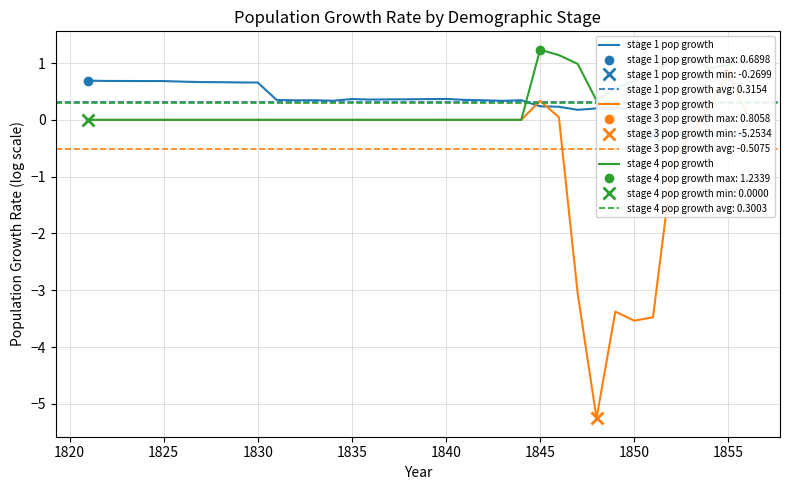

What is the highest value of the stage 4 pop growth series?

1.2